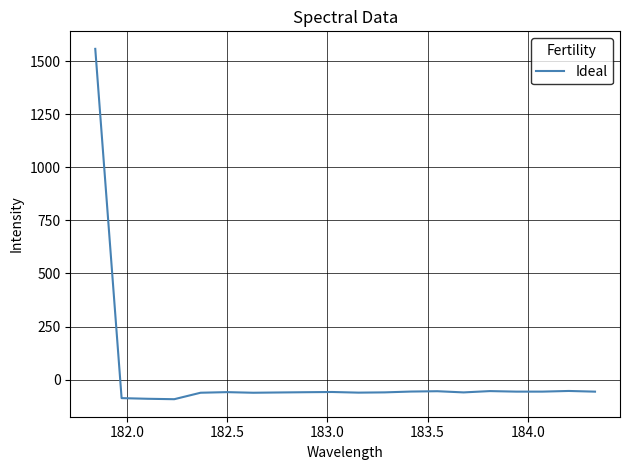

How many values are below -58?

12